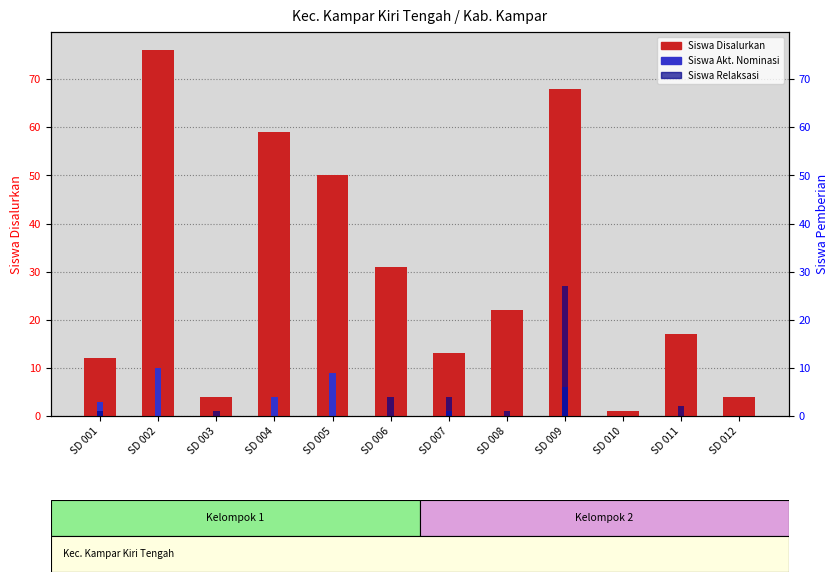

Between SD 004 and SD 005, which is larger?

SD 004